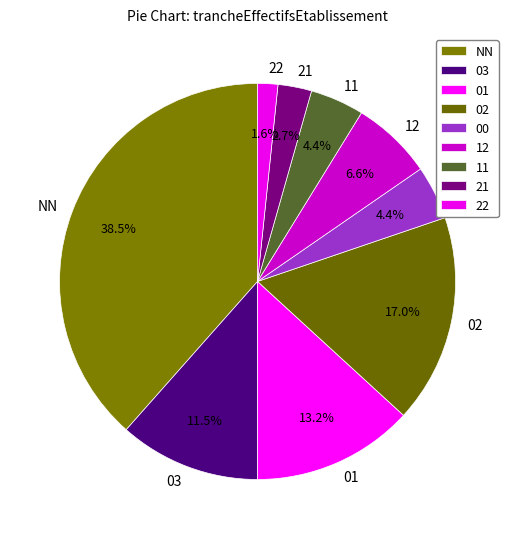

Is 12 the majority of the pie?

No